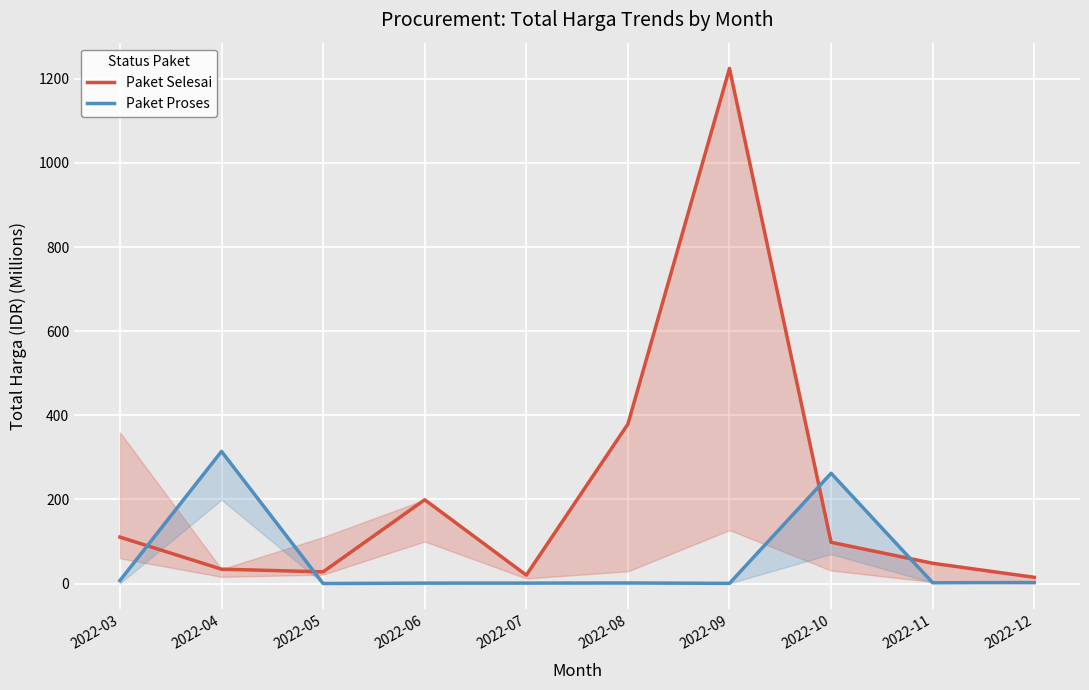

Reading left to right, transcribe all the data shown in this chart.

Paket Selesai: 110.4	34.1	27.7	199.2	19.9	379.1	1224.7	98.0	48.1	14.8
Paket Proses: 6.9	314.1	0.0	0.9	1.1	1.3	0.4	262.1	1.8	2.3